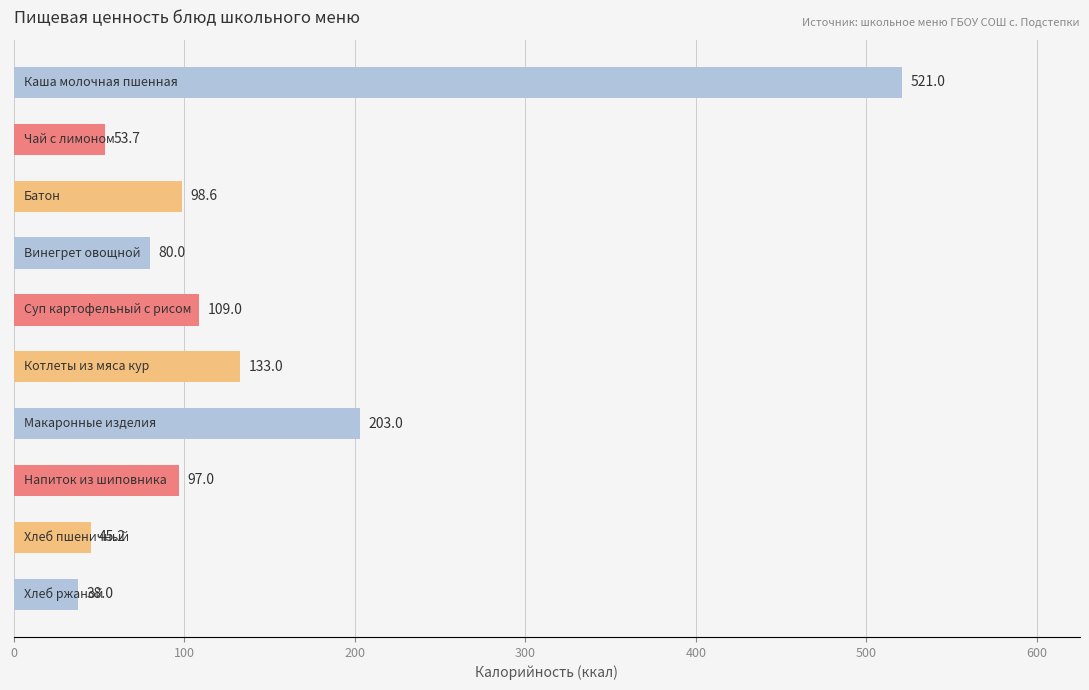

What is the value of the 7th bar from the top?

203.0